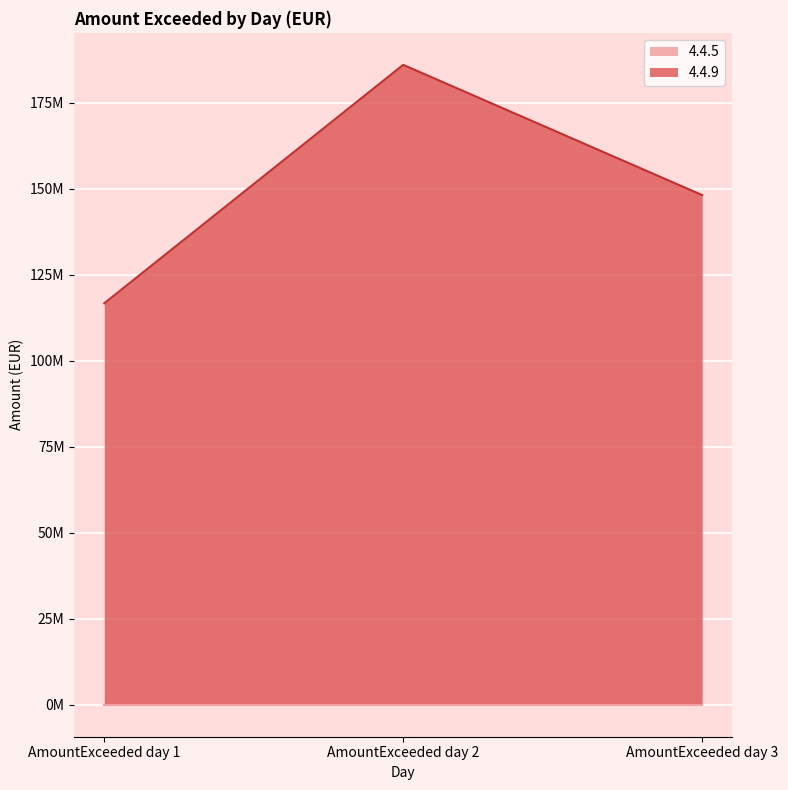

Is it true that the value at AmountExceeded day 2 is 186084866.6?

True